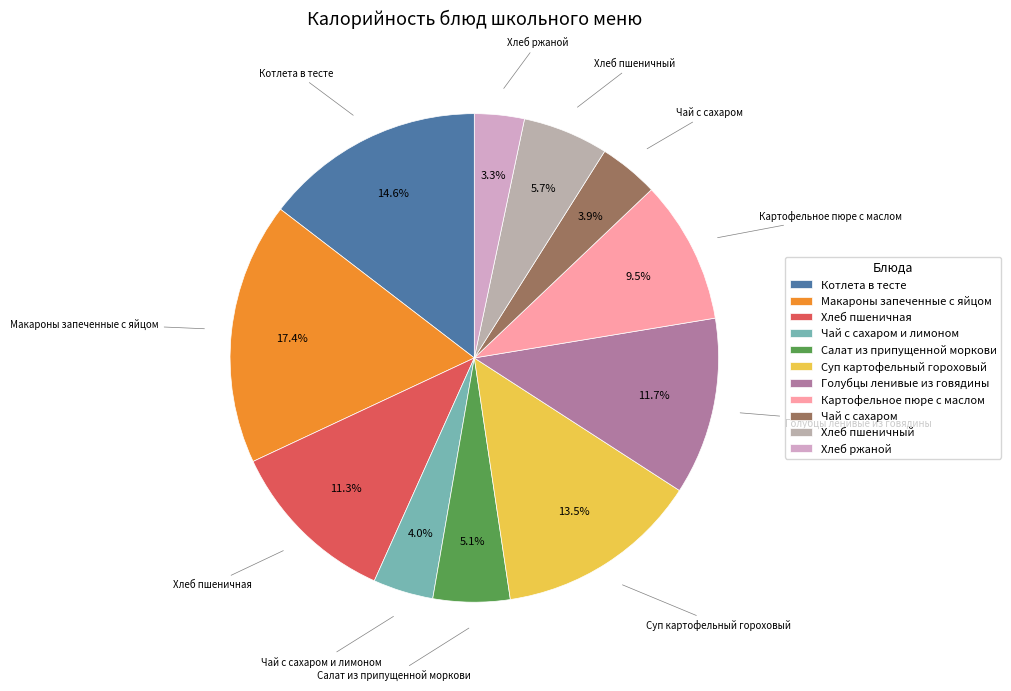

Is it true that Чай с сахаром is 4% of the pie?

True